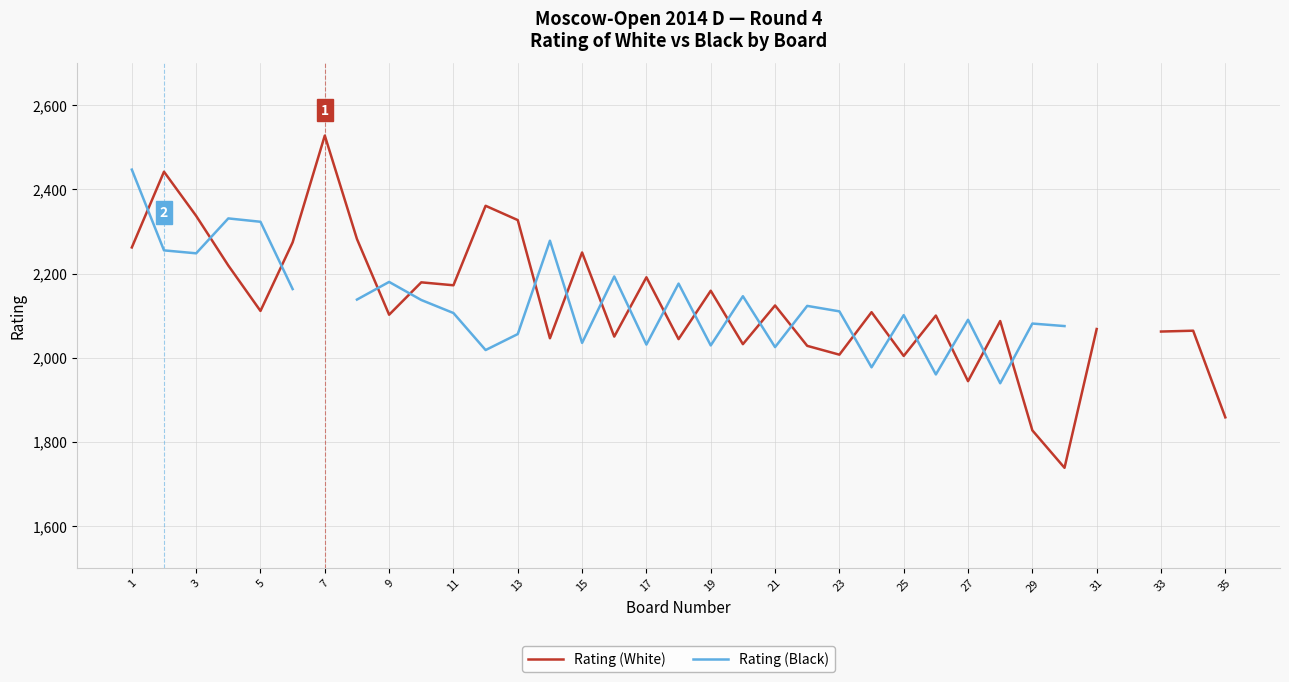

What is the minimum value shown in the chart?

1738.0